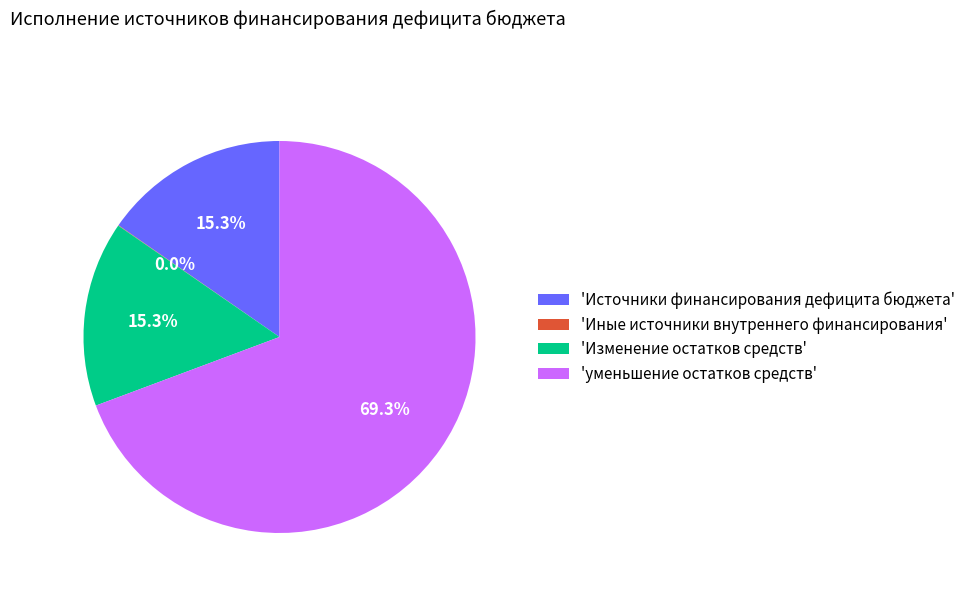

How much of the chart is everything except 'Изменение остатков средств'?

84.7%